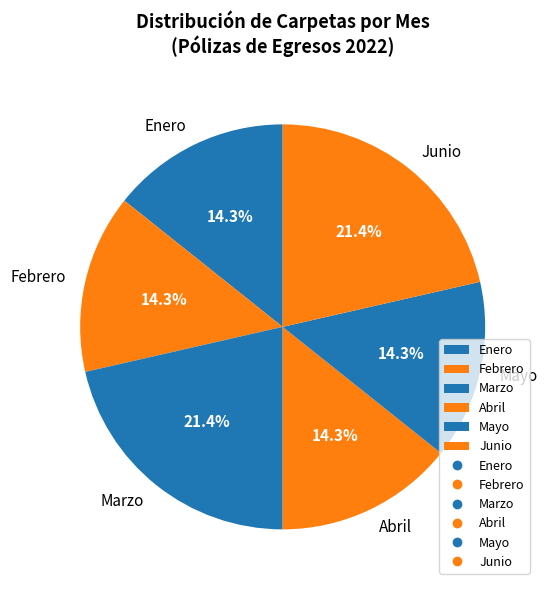

How many slices are in this pie chart?

6